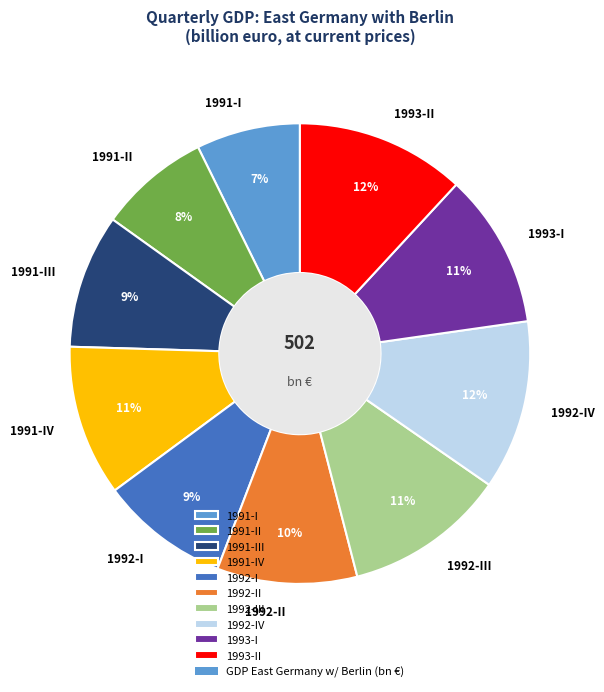

To the nearest percent, what is the average slice percentage?

10%